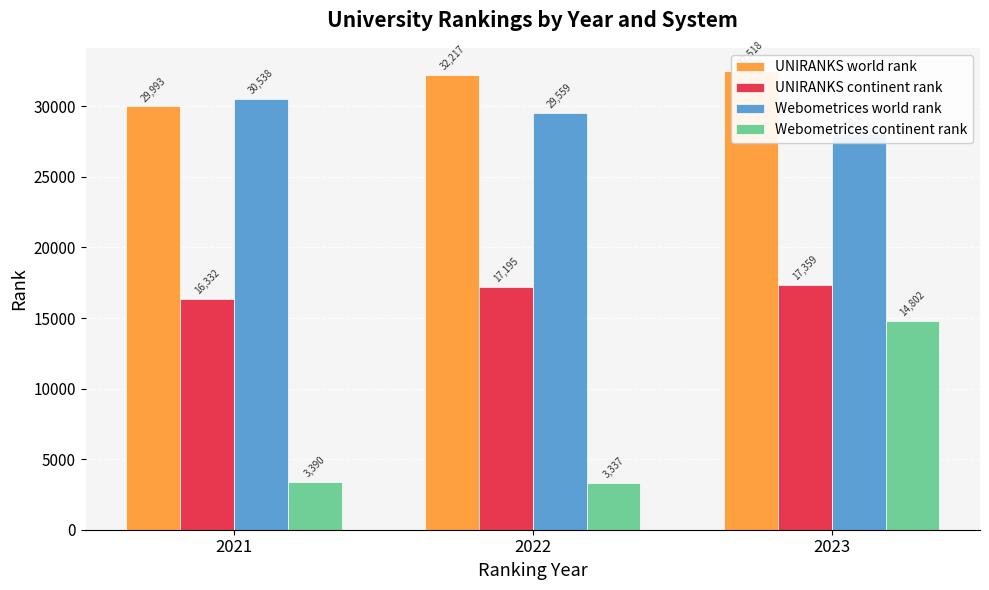

Which series has the largest range (max minus min)?

Webometrices continent rank